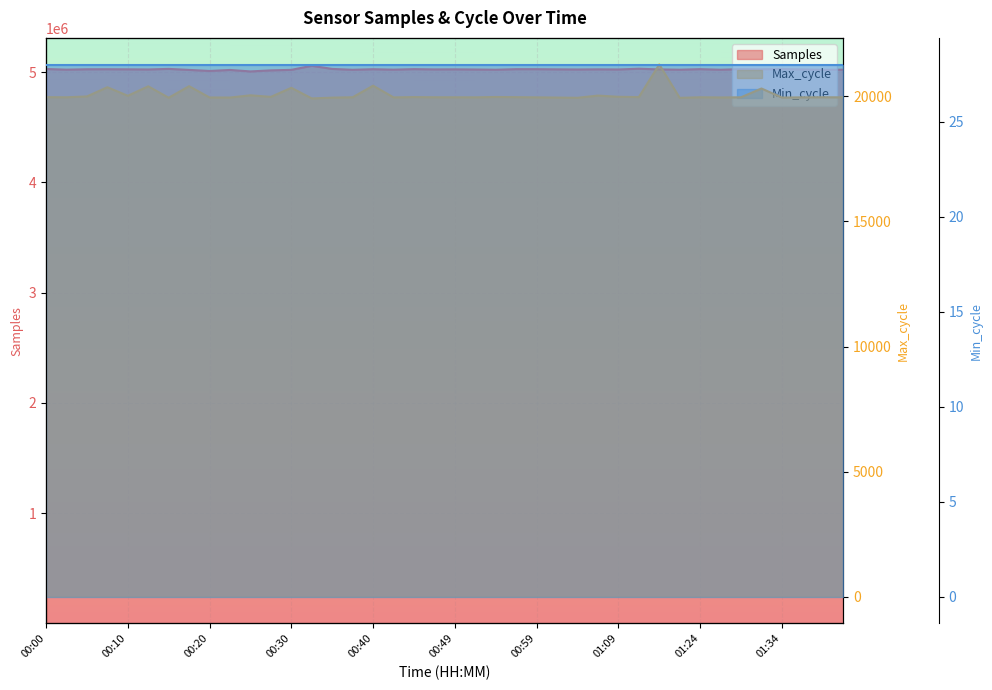

The value of Max_cycle at 01:32 is 20314. True or false?

True